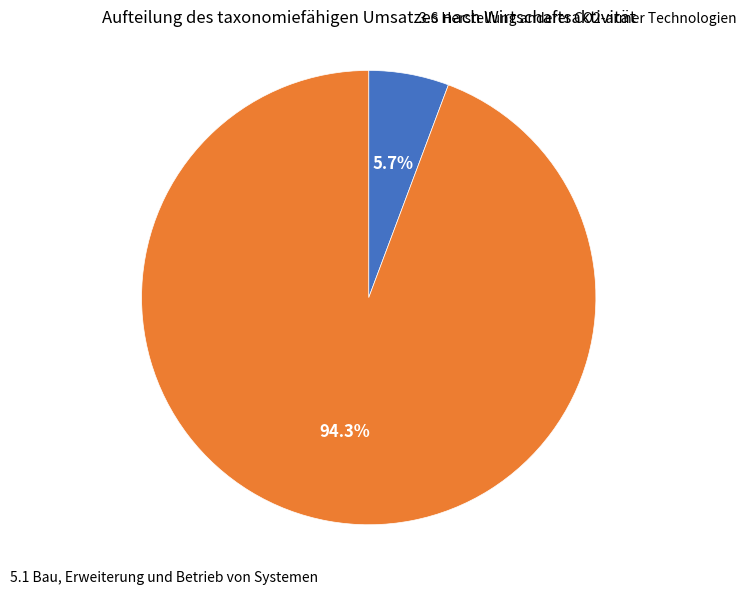

Does any single category account for the majority?

Yes